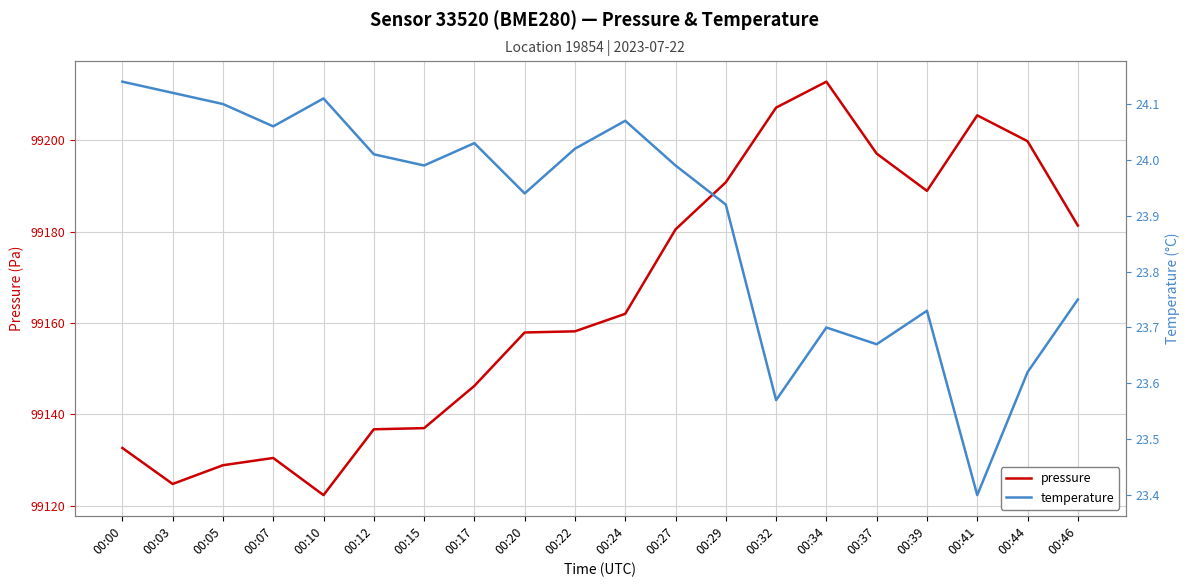

What is the total value across all series at 00:07?

99154.5